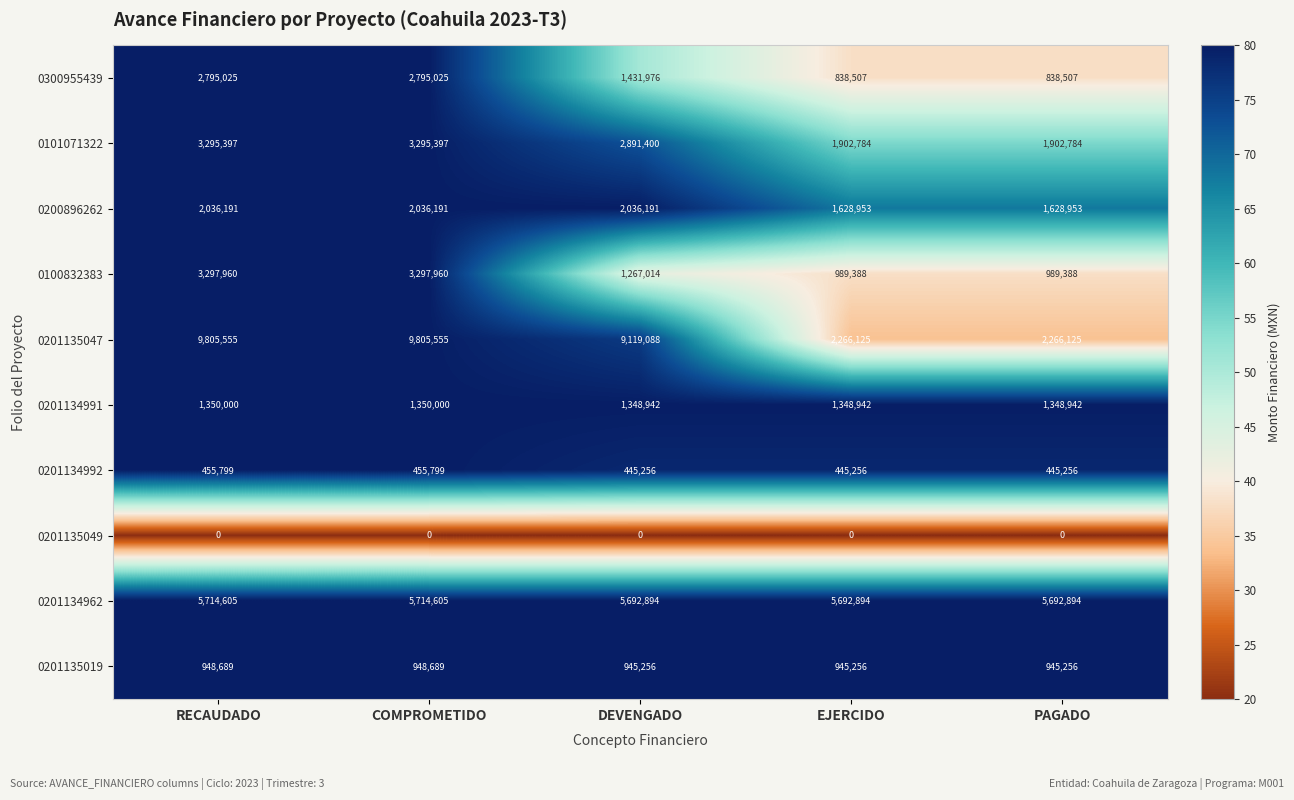

Which series has the widest spread of values?

0201135047